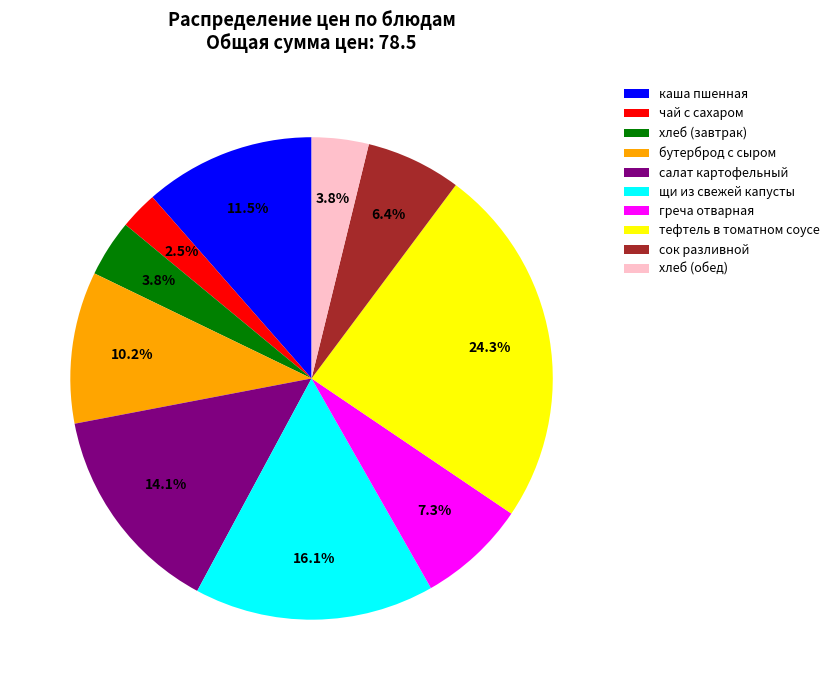

How many slices are in this pie chart?

10